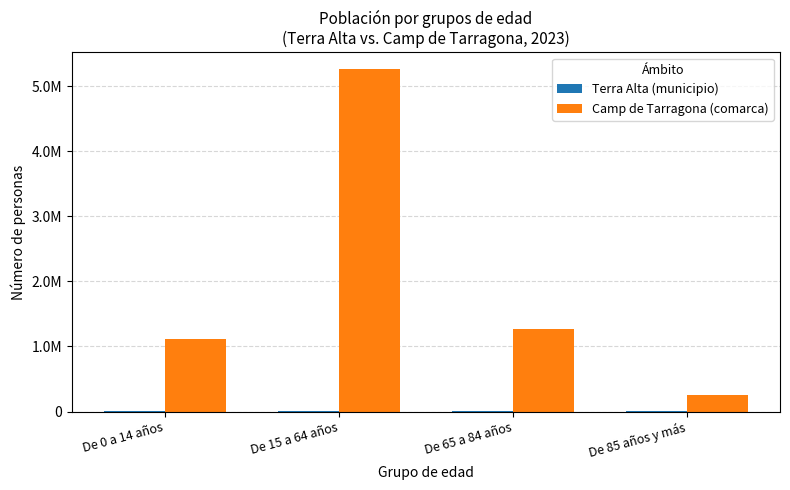

At which category is the sum across all series the highest?

De 15 a 64 años